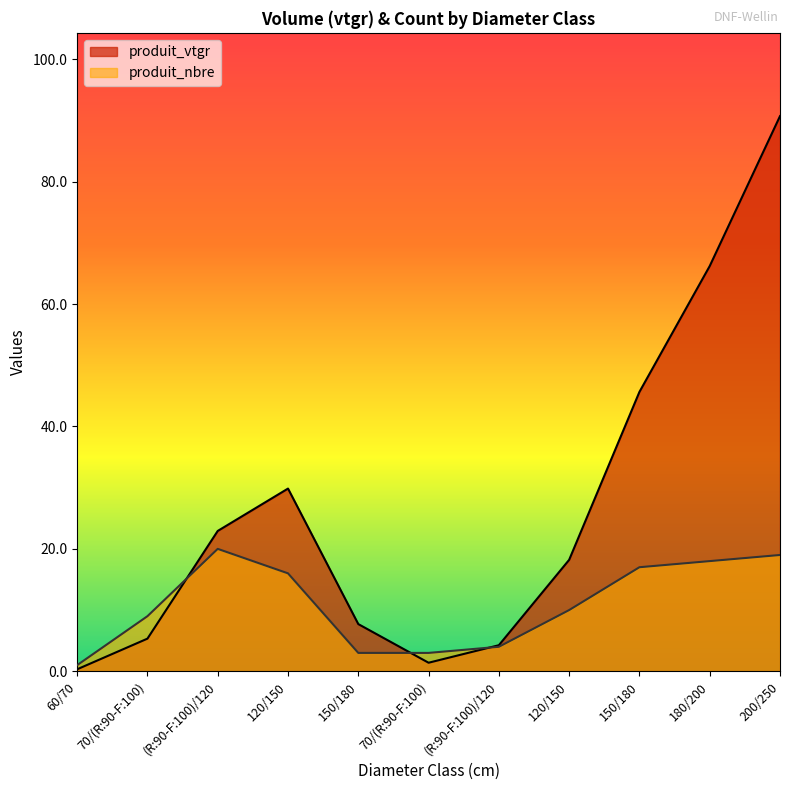

Rank the series at 120/150 from lowest to highest value.

produit_nbre, produit_vtgr